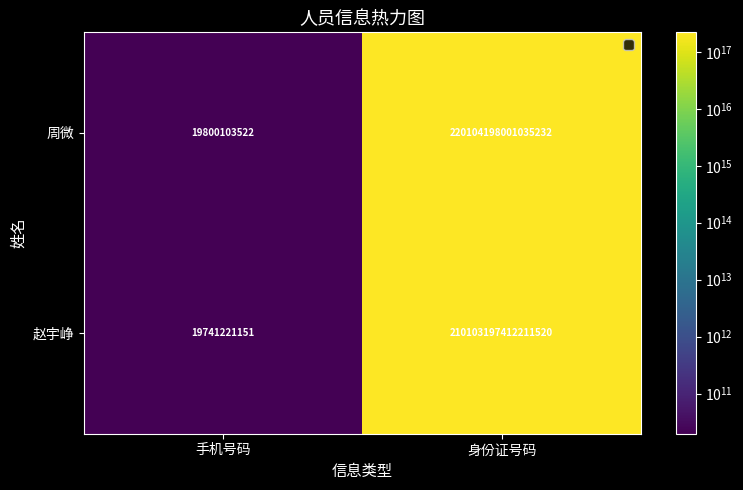

Is the value of 赵宇峥 at 身份证号码 greater than the value of 周微 at 身份证号码?

No